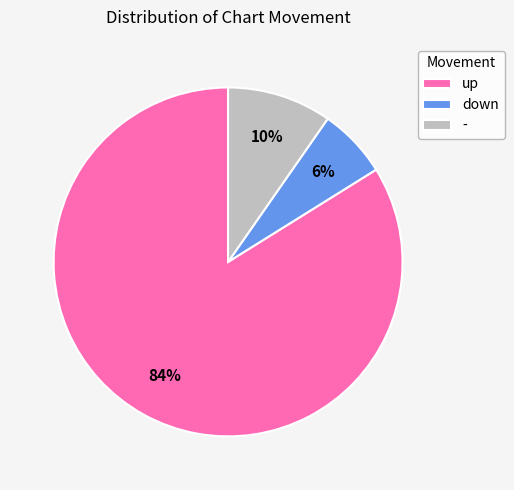

To the nearest percent, what is the combined percentage of up and -?

94%